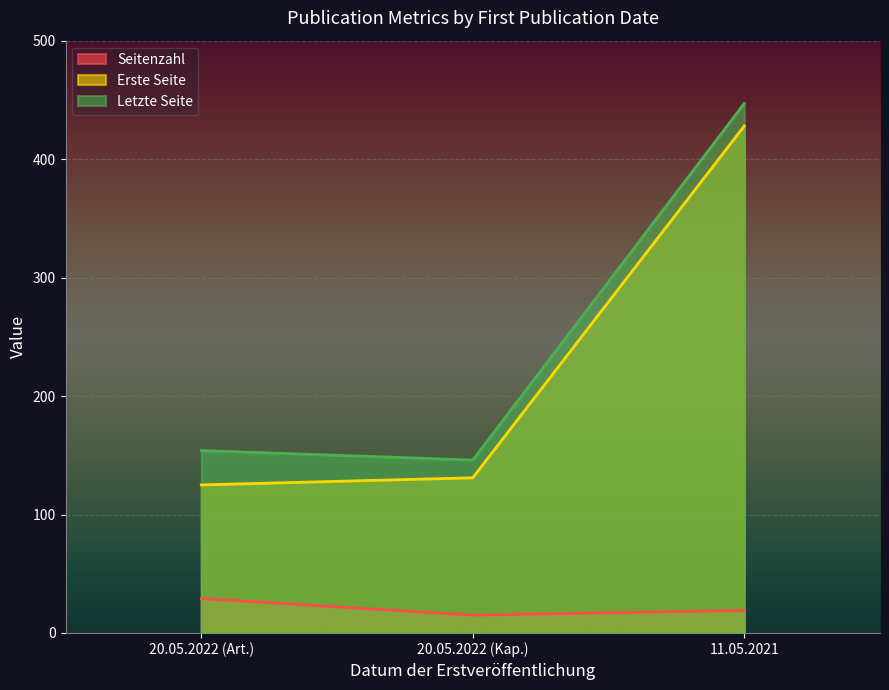

At which category does the chart reach its peak across all series?

11.05.2021